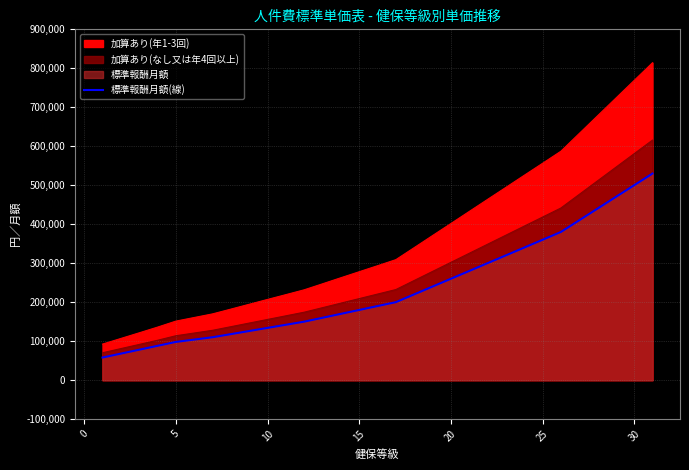

What is the value of the 24th point from the left?

340000